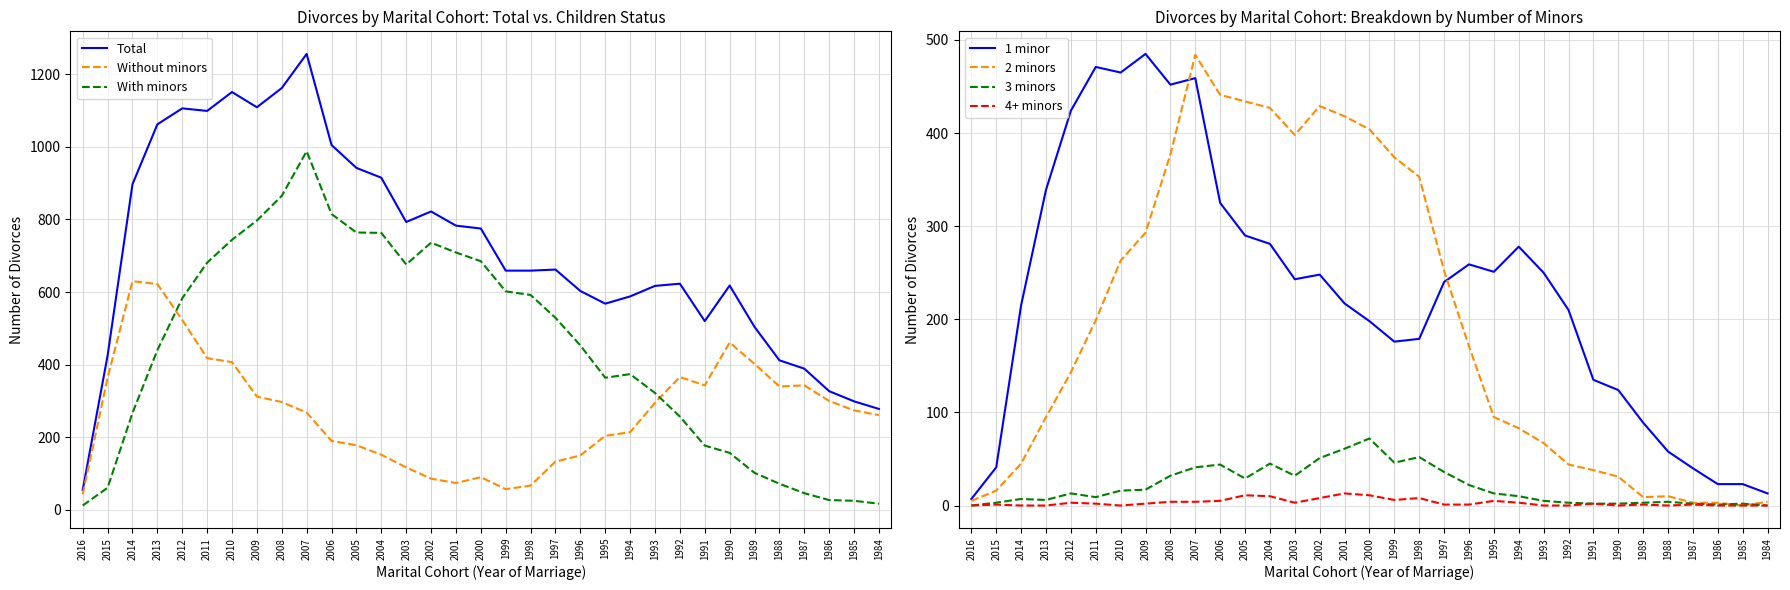

The value of With minors at 2010 is 438. True or false?

False